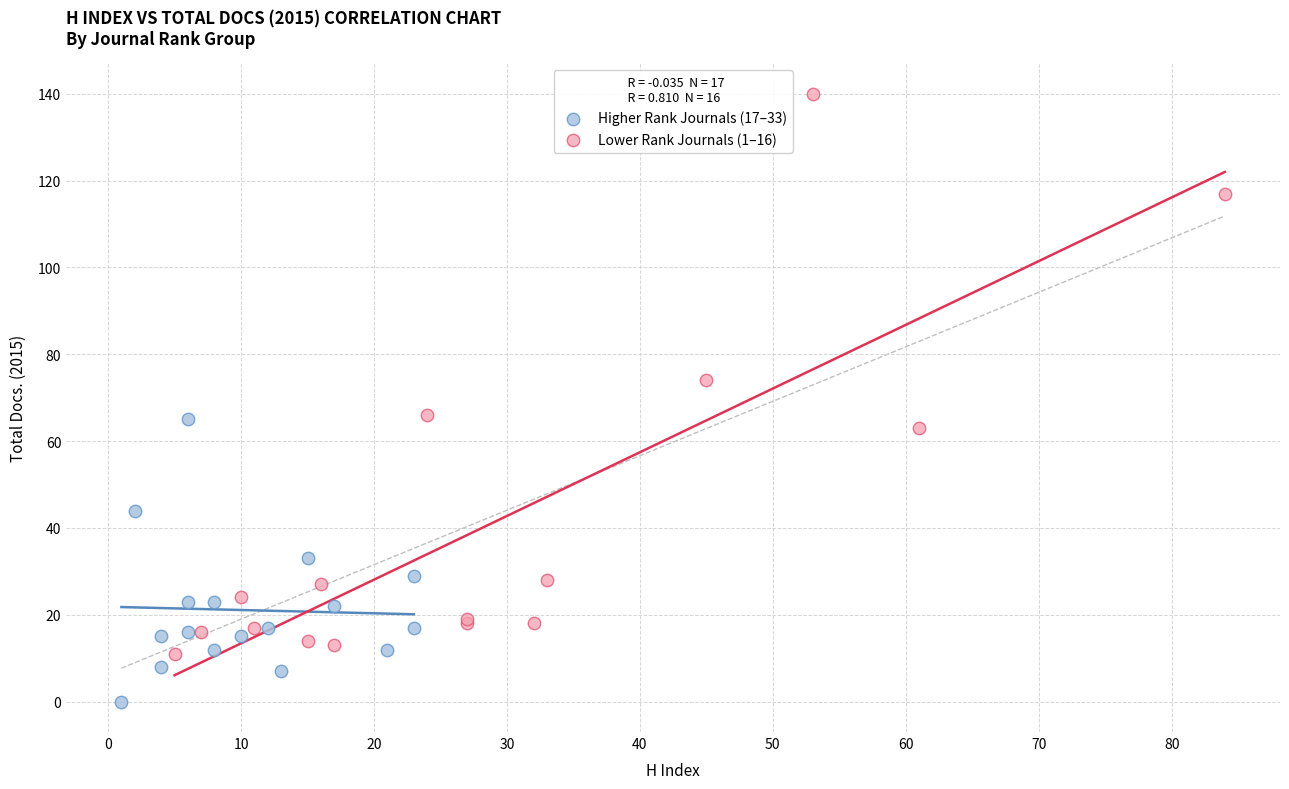

Which series reaches the maximum Y coordinate?

Lower Rank Journals (1–16)